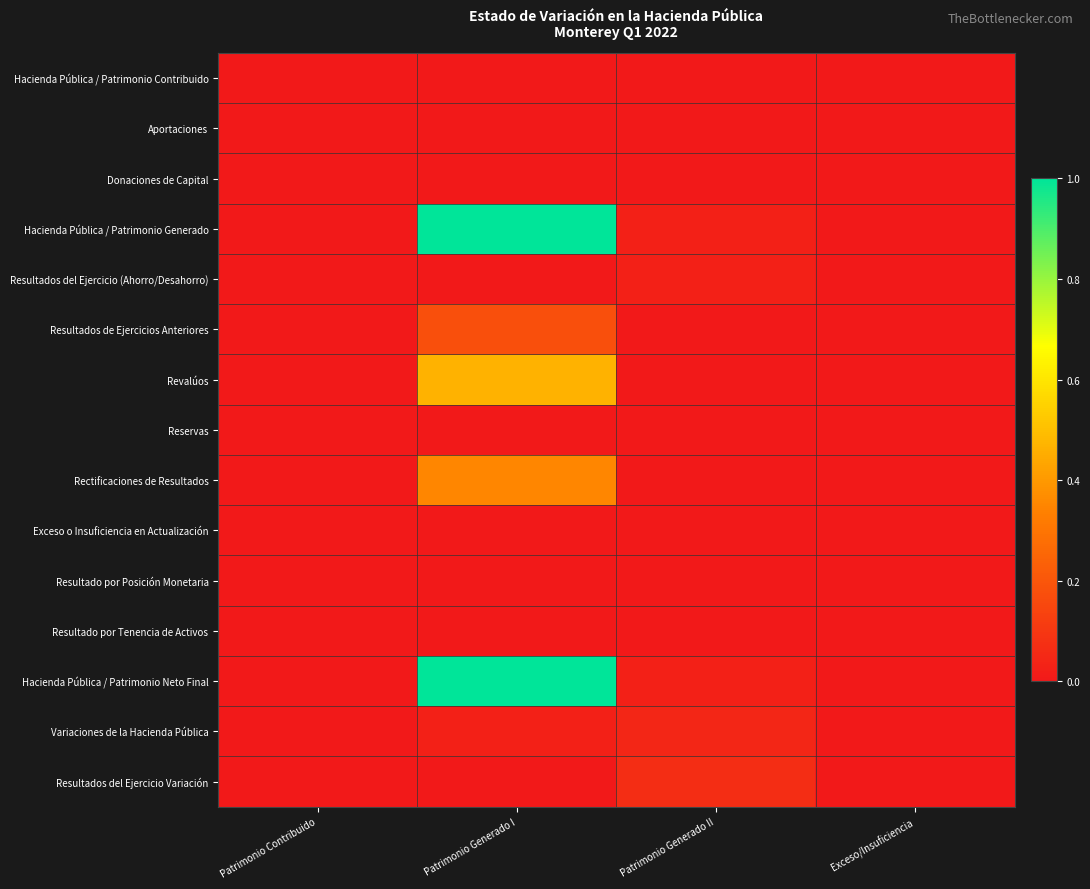

How many distinct data groups are displayed?

15